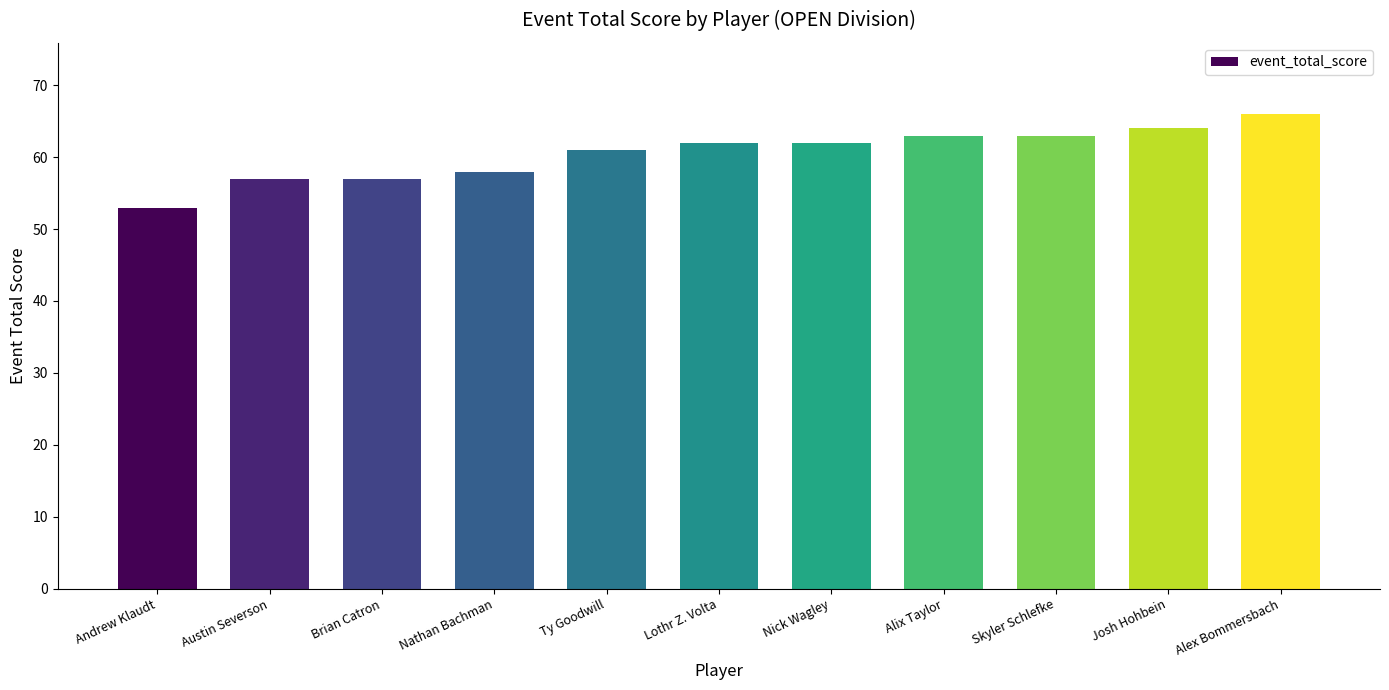

What is the maximum value shown in the chart?

66